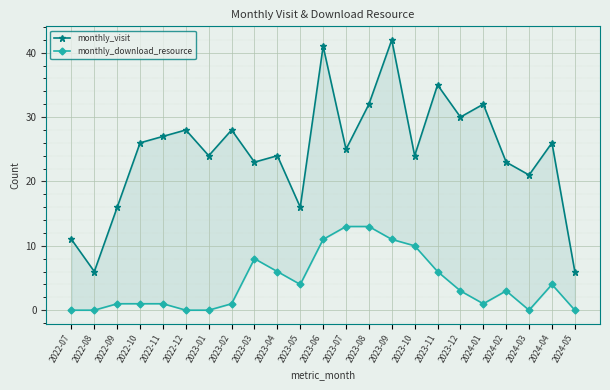

True or false: monthly_download_resource and monthly_visit intersect in this chart.

False